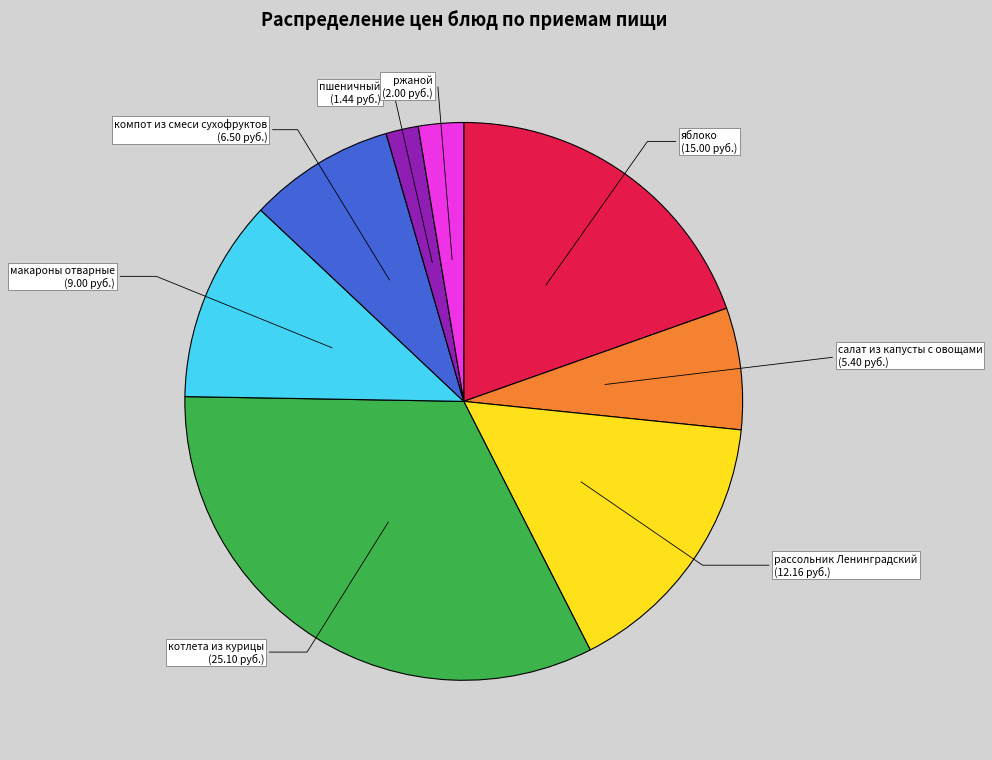

Rank the categories by value from highest to lowest.

котлета из курицы, яблоко, рассольник Ленинградский, макароны отварные, компот из смеси сухофруктов, салат из капусты с овощами, ржаной, пшеничный